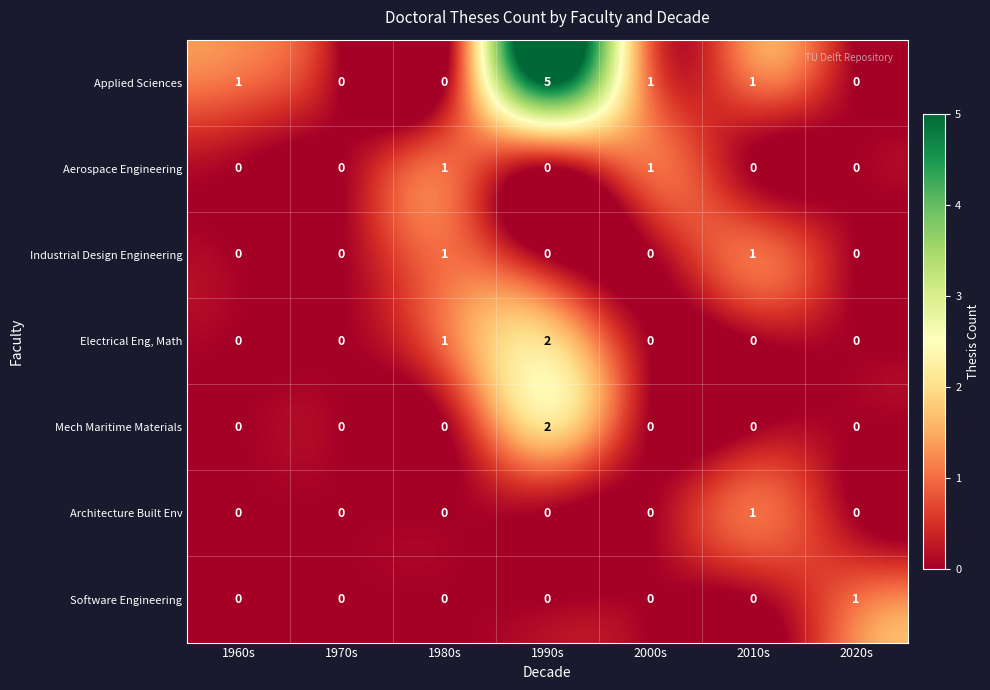

How many values in Mech Maritime Materials are above zero?

1